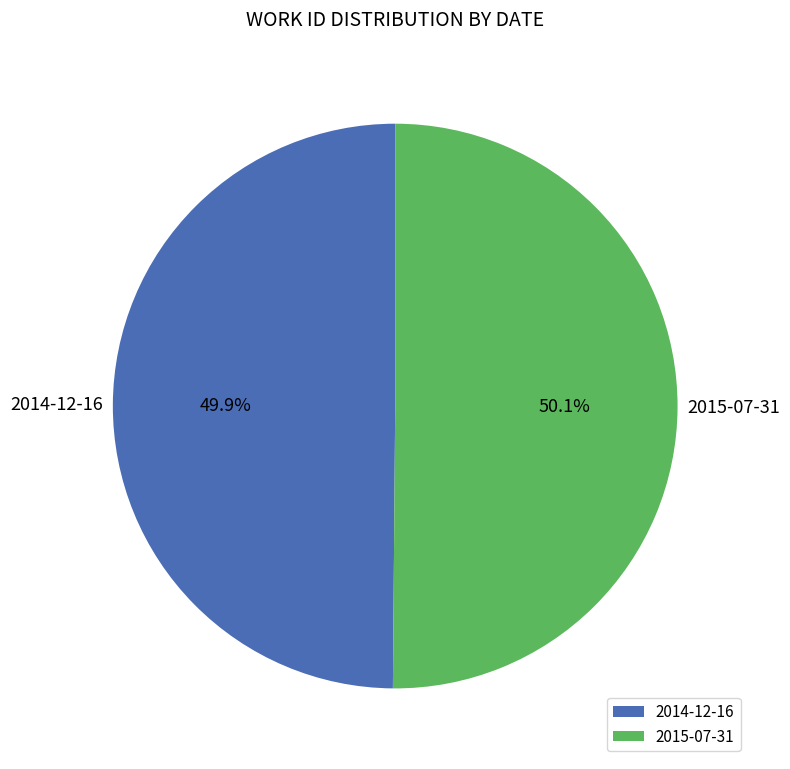

What is the ratio of the value at 2015-07-31 to the value at 2014-12-16?

1.0